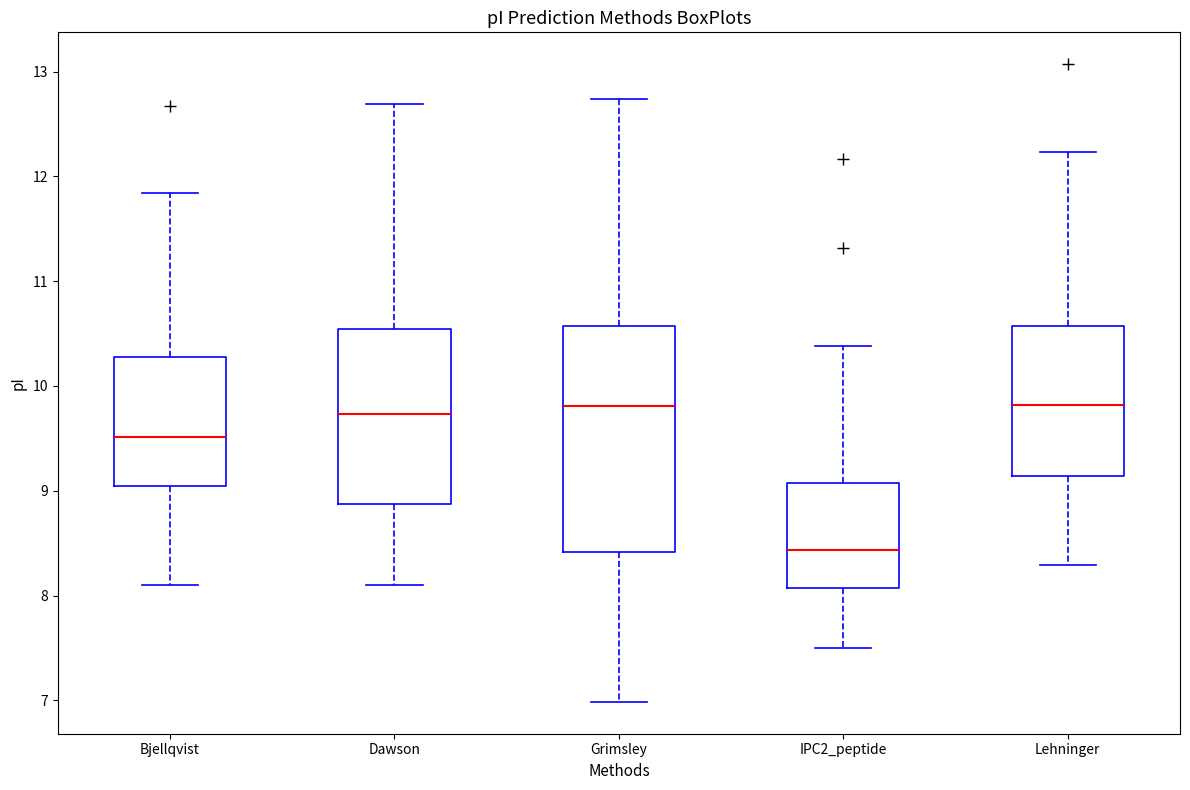

Where is the upper edge of the box for Dawson on the y-axis? The values are not printed on the chart, so give them approximately, as read against the axis.

10.5